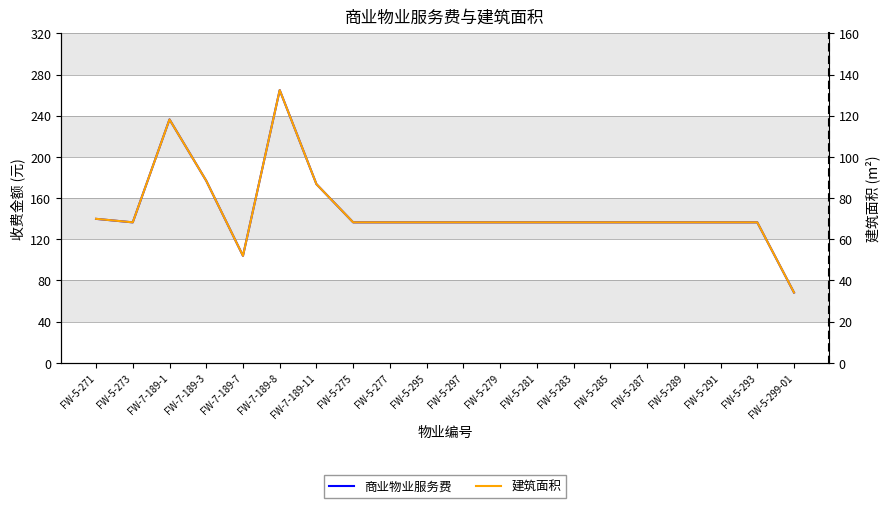

Reading left to right, what are all the values shown in this chart?

商业物业服务费: 139.8	136.4	236.4	176.8	103.9	264.9	173.5	136.4	136.4	136.4	136.4	136.4	136.4	136.4	136.4	136.4	136.4	136.4	136.4	68.2
建筑面积: 69.9	68.2	118.2	88.4	52.0	132.4	86.8	68.2	68.2	68.2	68.2	68.2	68.2	68.2	68.2	68.2	68.2	68.2	68.2	34.1